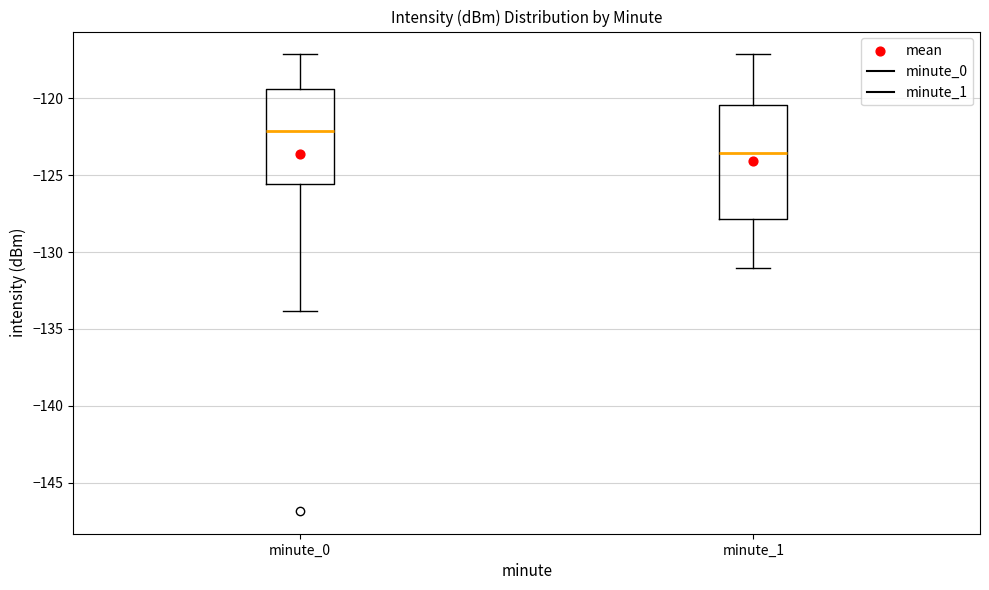

Which box is the tallest, from its lower edge to its upper edge?

minute_1